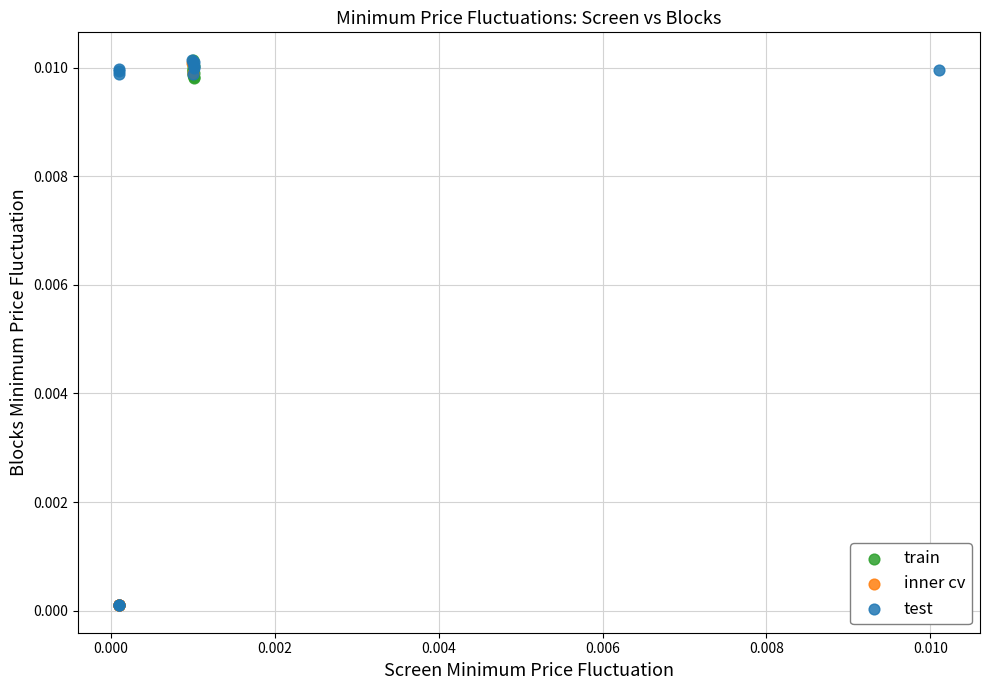

What are all the series names shown in the legend?

train, inner cv, test